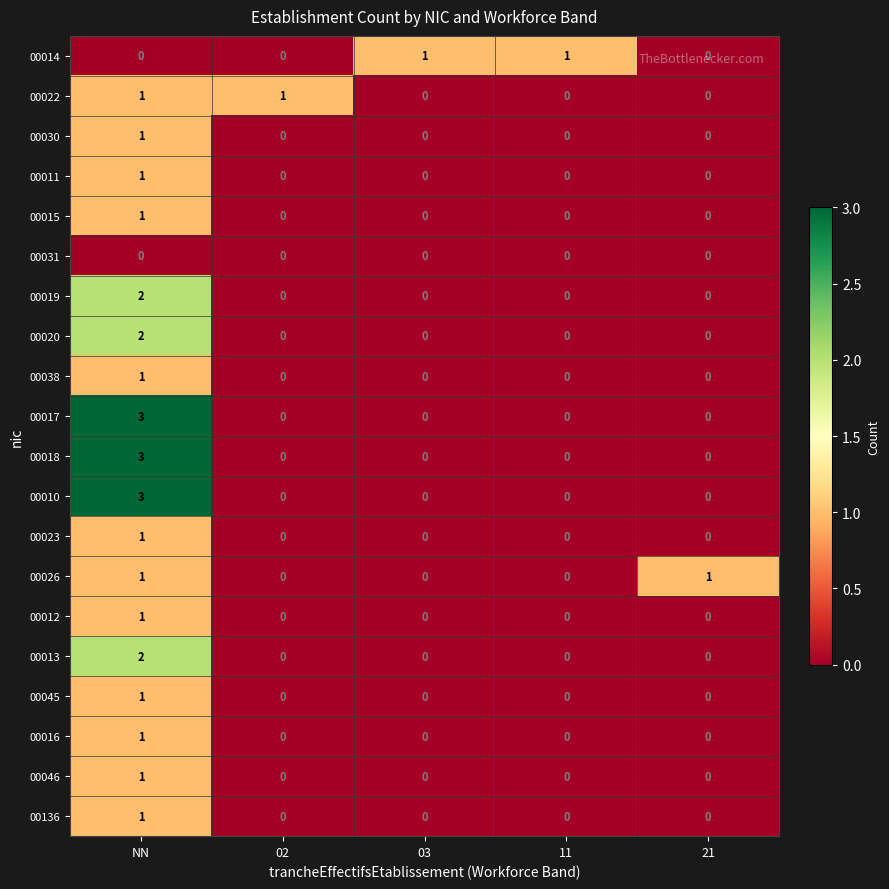

At which category is the sum across all series the highest?

NN